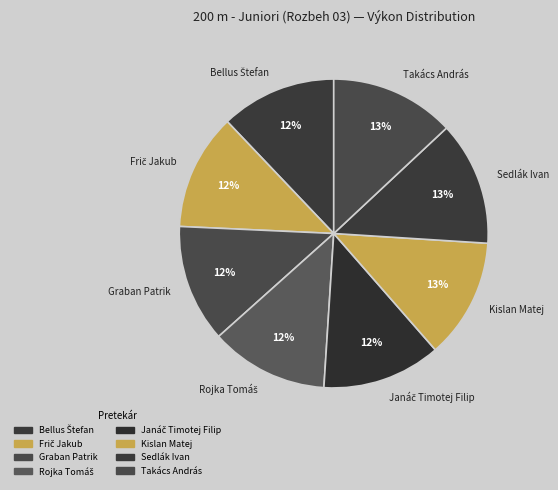

To the nearest percent, what portion does Graban Patrik represent?

12%